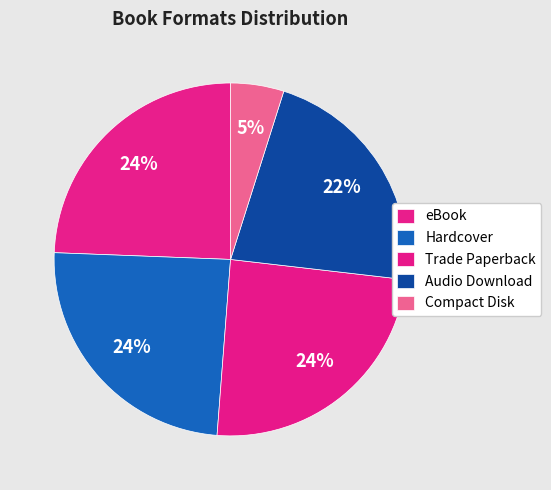

Which slice is the smallest?

Compact Disk